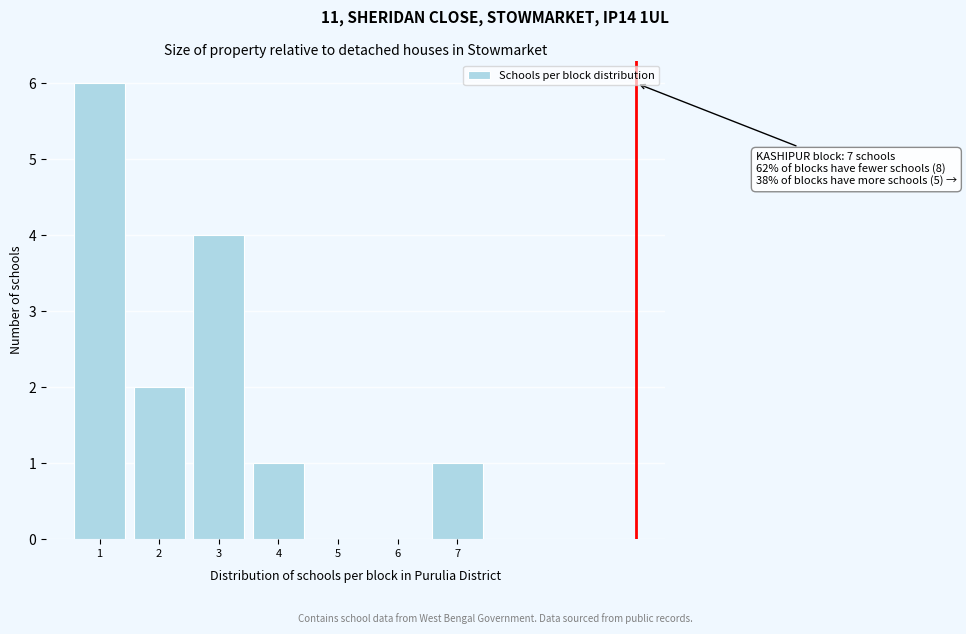

Reading left to right, list all the values displayed in this chart.

1=6	2=2	3=4	4=1	5=0	6=0	7=1